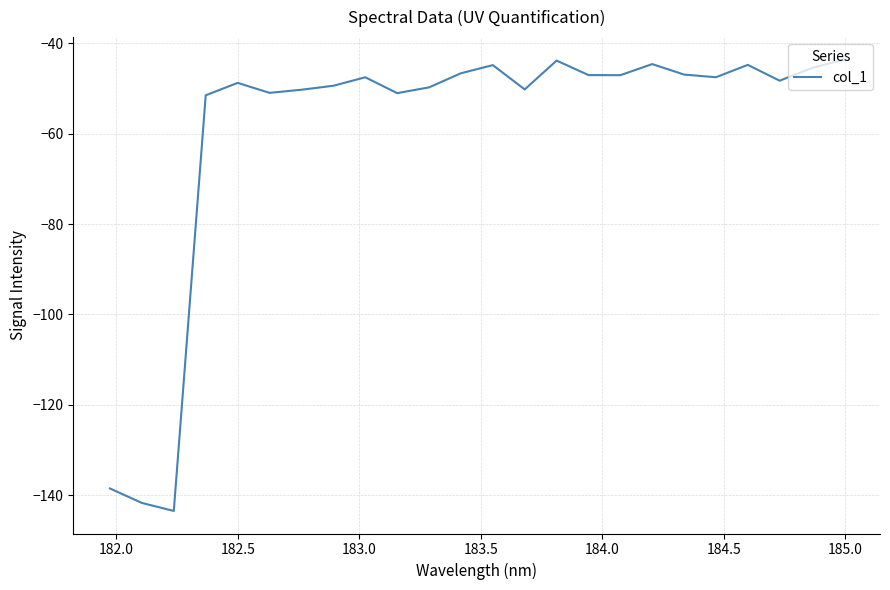

Does the chart have visible grid lines?

Yes